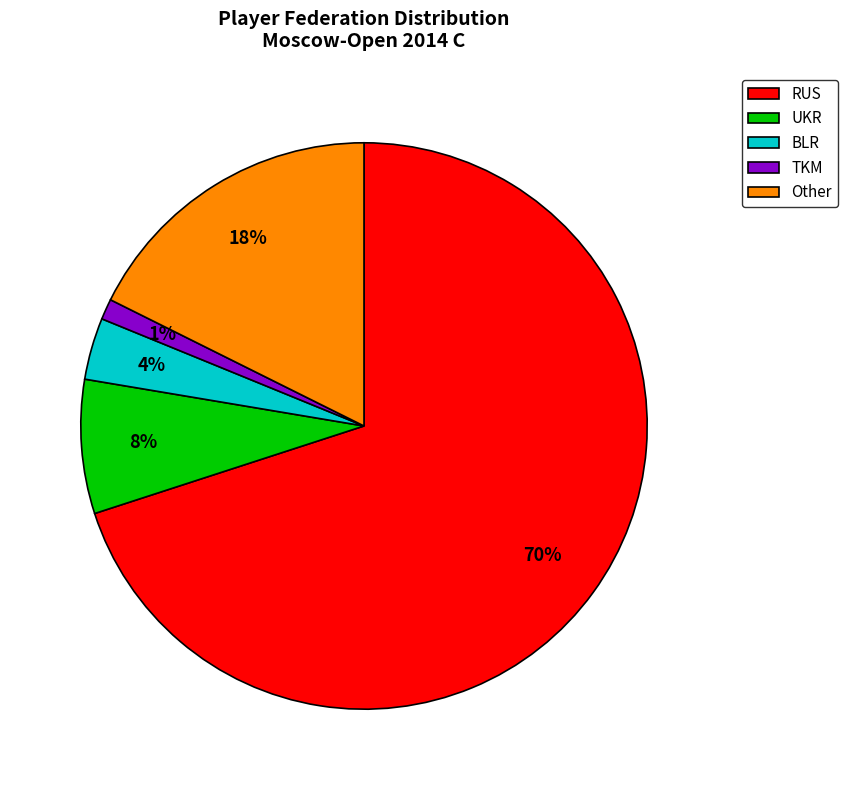

To the nearest percent, what is the average slice percentage?

20%